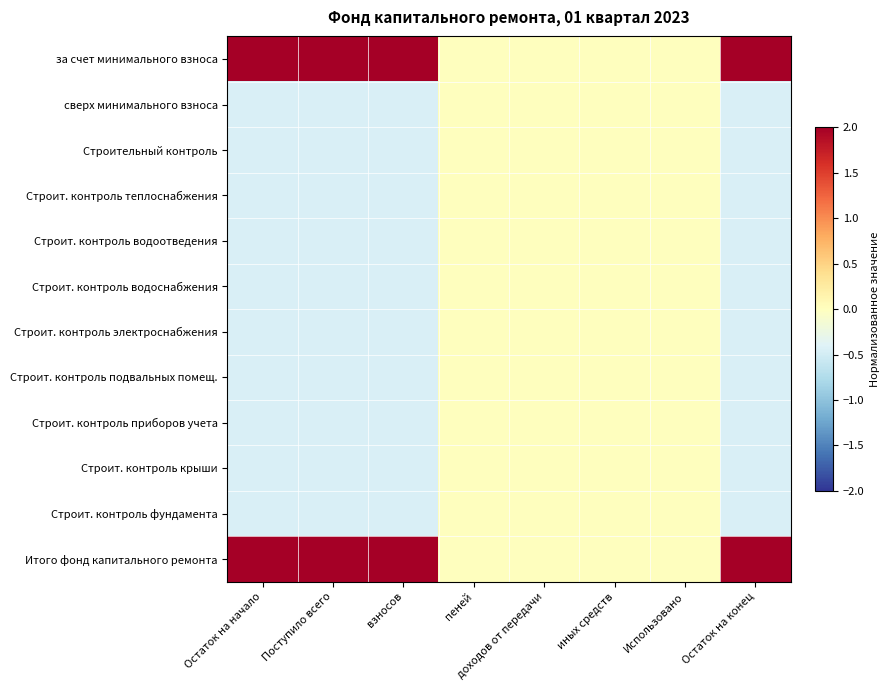

Count the number of data series in this chart.

12